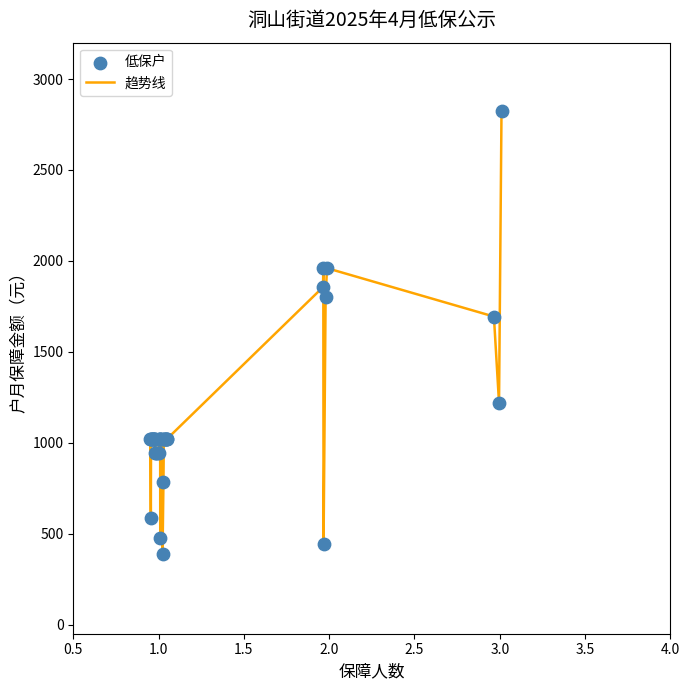

What is the maximum value shown in the chart?

2822